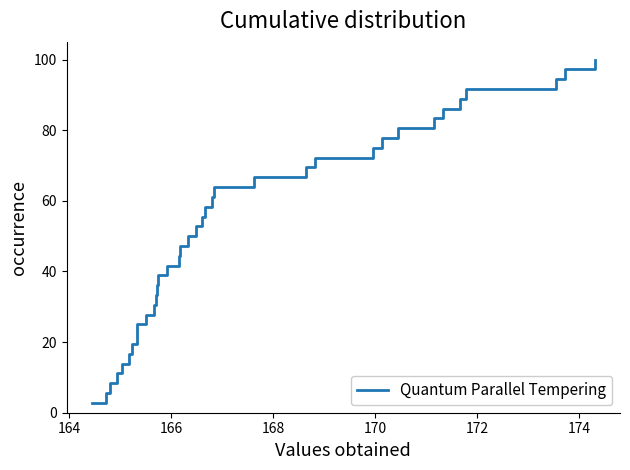

What is the minimum value shown in the chart?

2.8